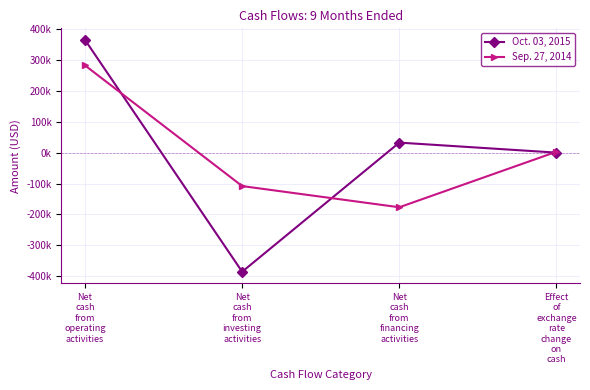

What value does the Oct. 03, 2015 series have at Net
cash
from
operating
activities, to the nearest 10?

365930